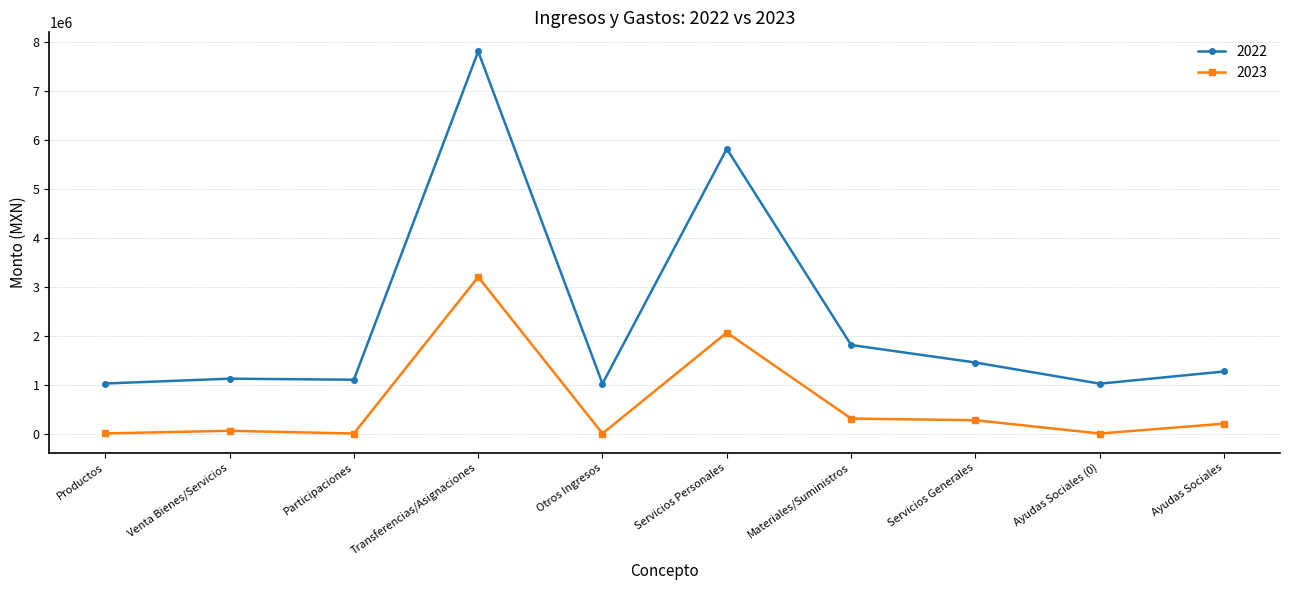

The 2022 series shows 1120949.5 at Venta Bienes/Servicios. True or false?

True